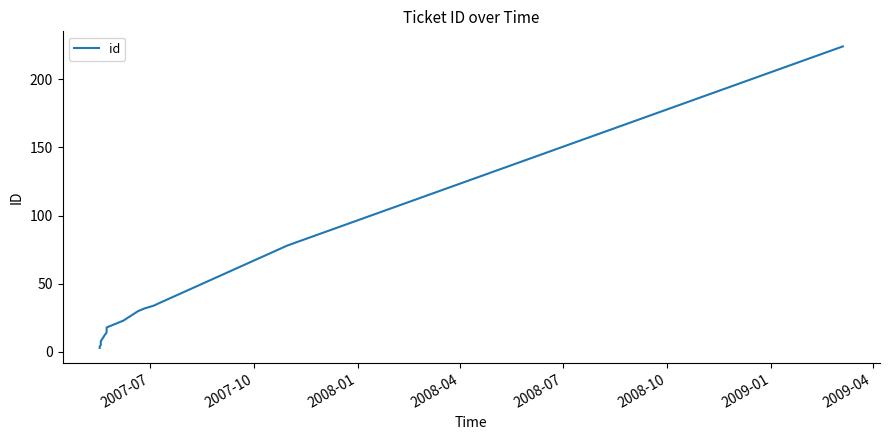

What is the greatest value displayed?

224